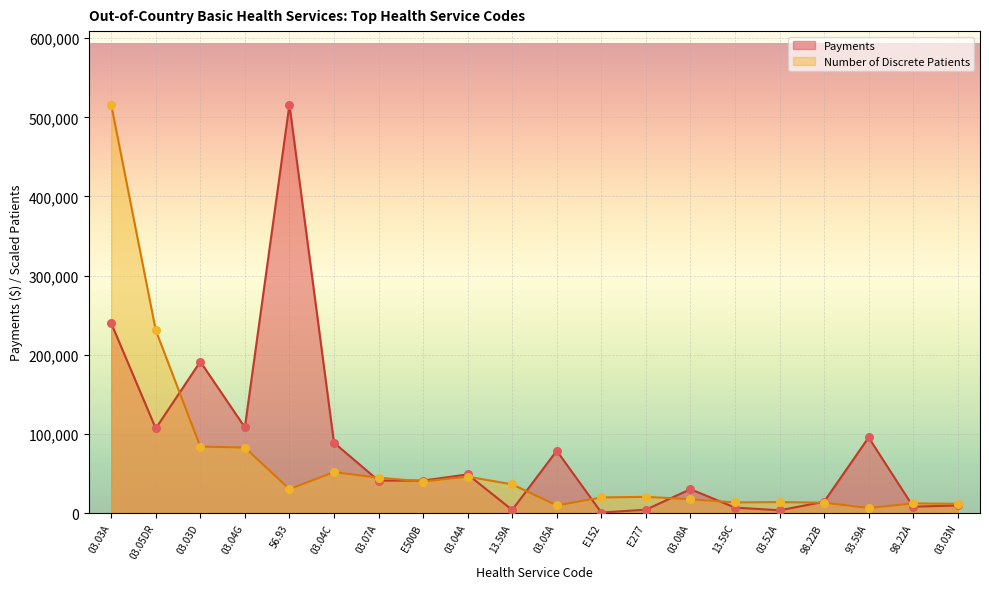

What is the total value across all series at 98.22B?

27583.1